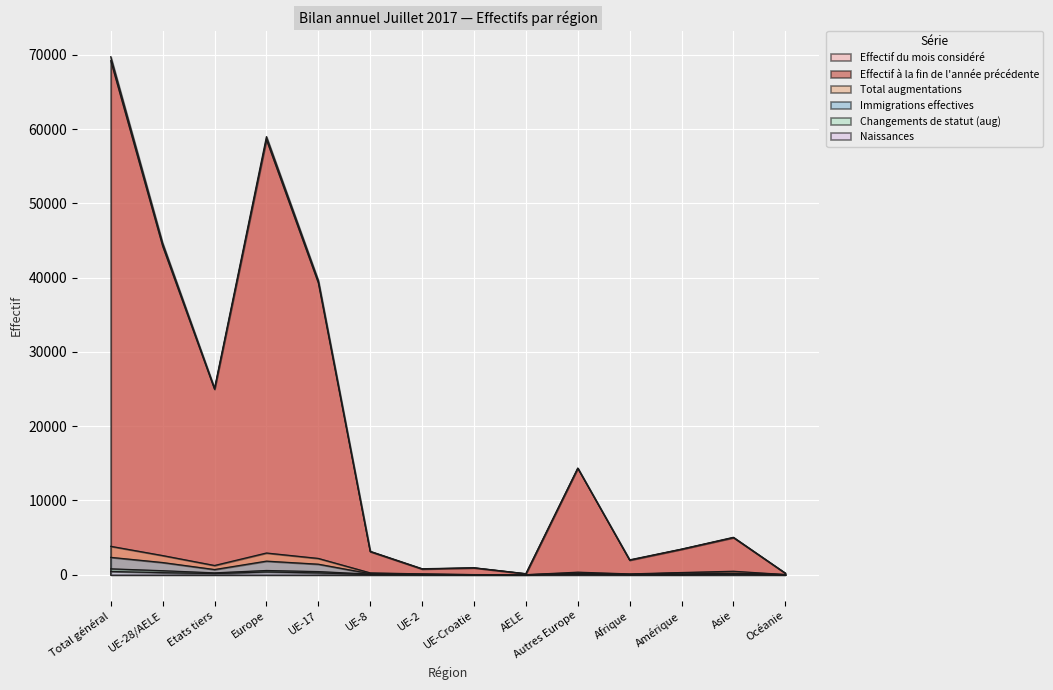

Between Autres Europe and UE-Croatie, which is larger?

Autres Europe